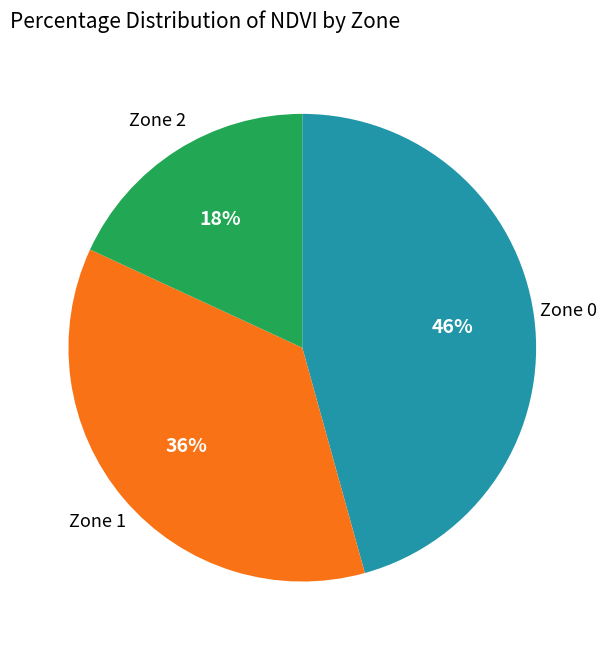

Does any single category account for the majority?

No